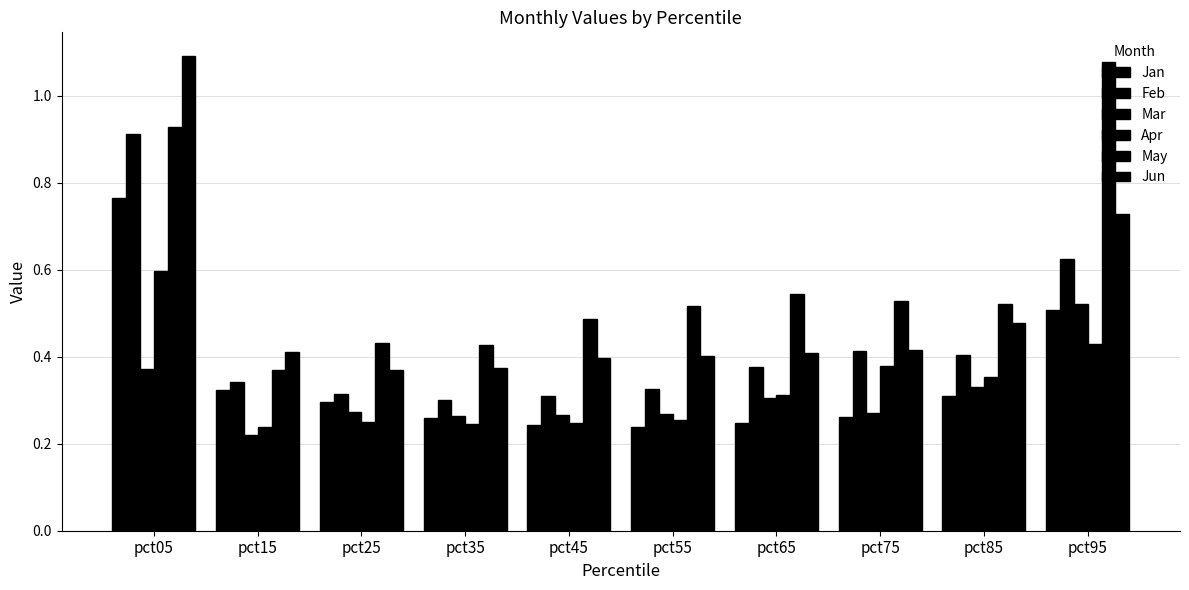

At which category is the sum across all series the highest?

pct05